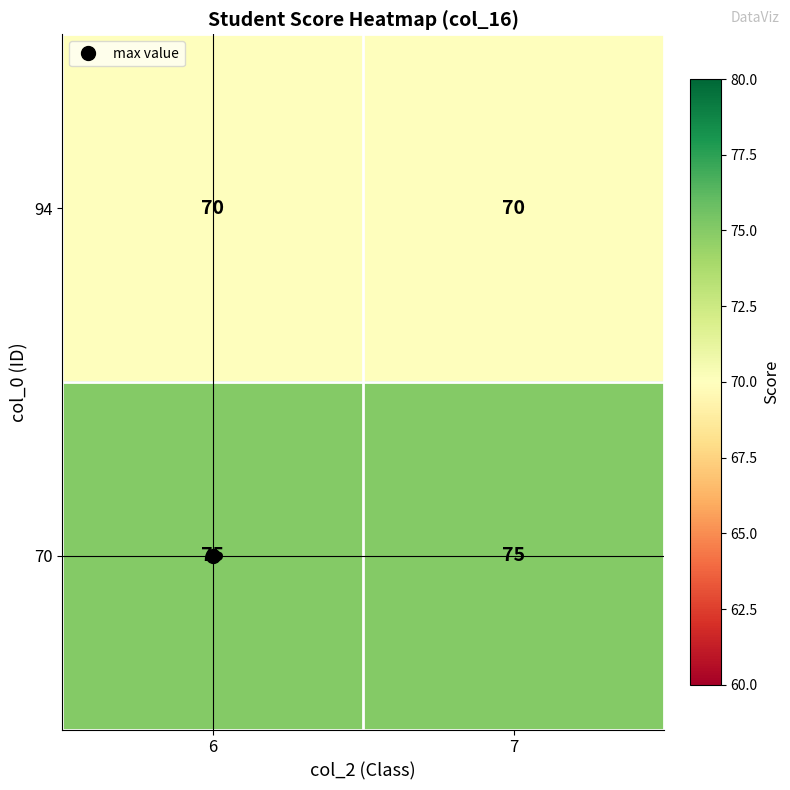

Is it true that 70 equals 75 at 6?

True